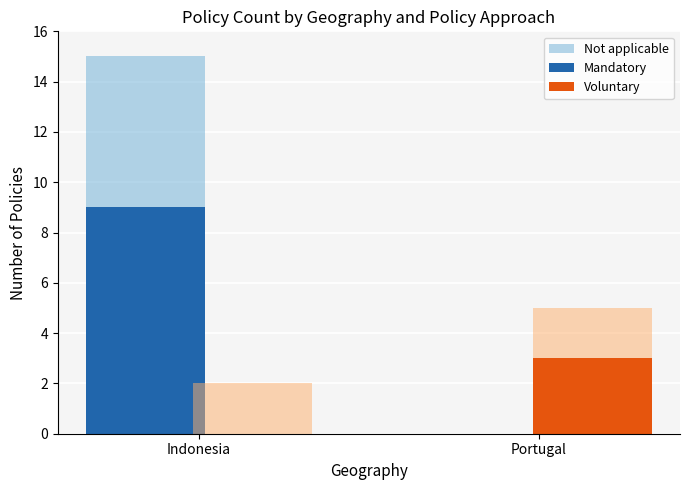

What is the difference between the highest and lowest values at Portugal?

3